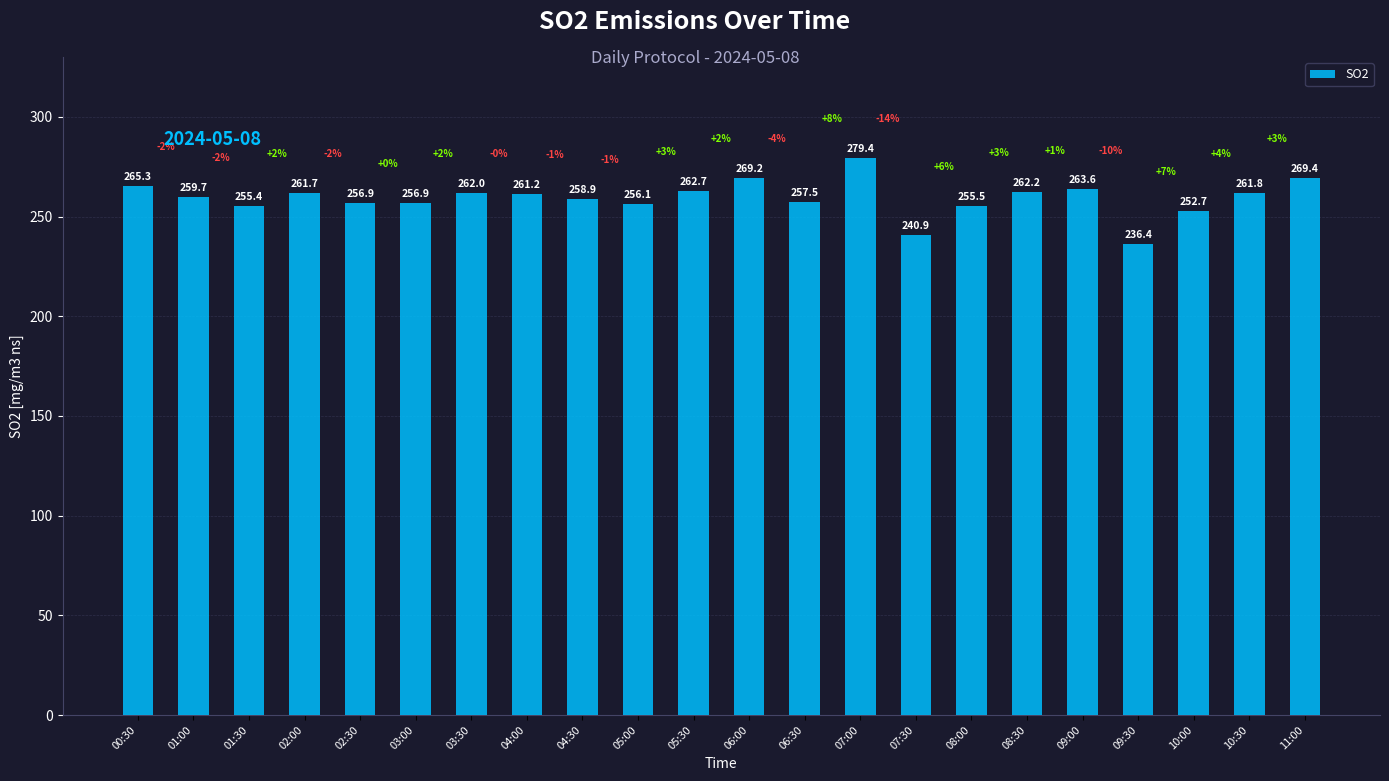

Reading left to right, list all the values displayed in this chart.

00:30=265.3	01:00=259.7	01:30=255.4	02:00=261.7	02:30=256.9	03:00=256.9	03:30=262.0	04:00=261.2	04:30=258.9	05:00=256.1	05:30=262.7	06:00=269.2	06:30=257.5	07:00=279.4	07:30=240.9	08:00=255.5	08:30=262.2	09:00=263.6	09:30=236.4	10:00=252.7	10:30=261.8	11:00=269.4